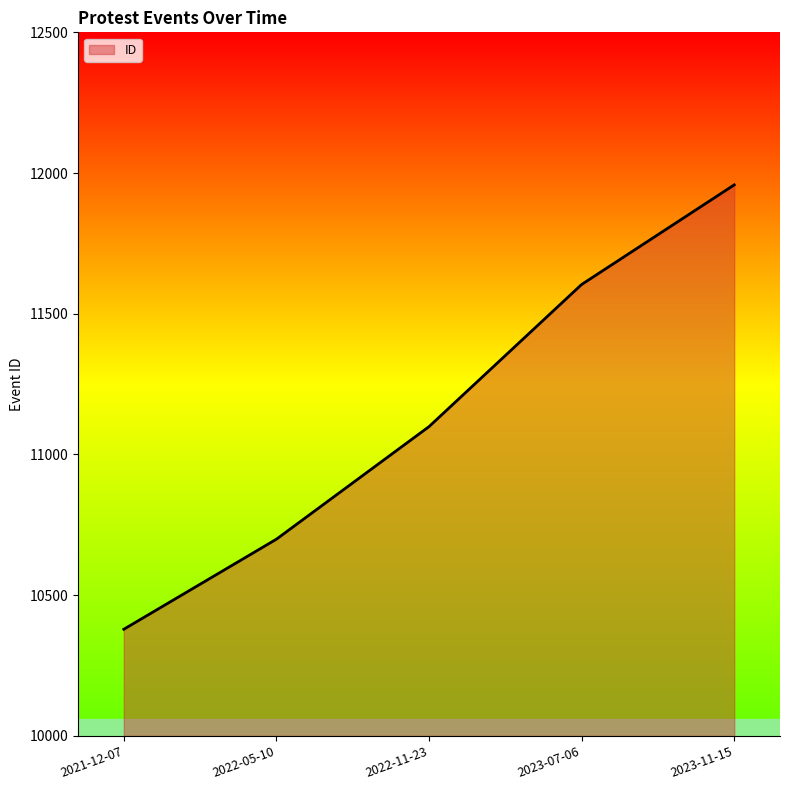

What is the smallest value displayed?

10379